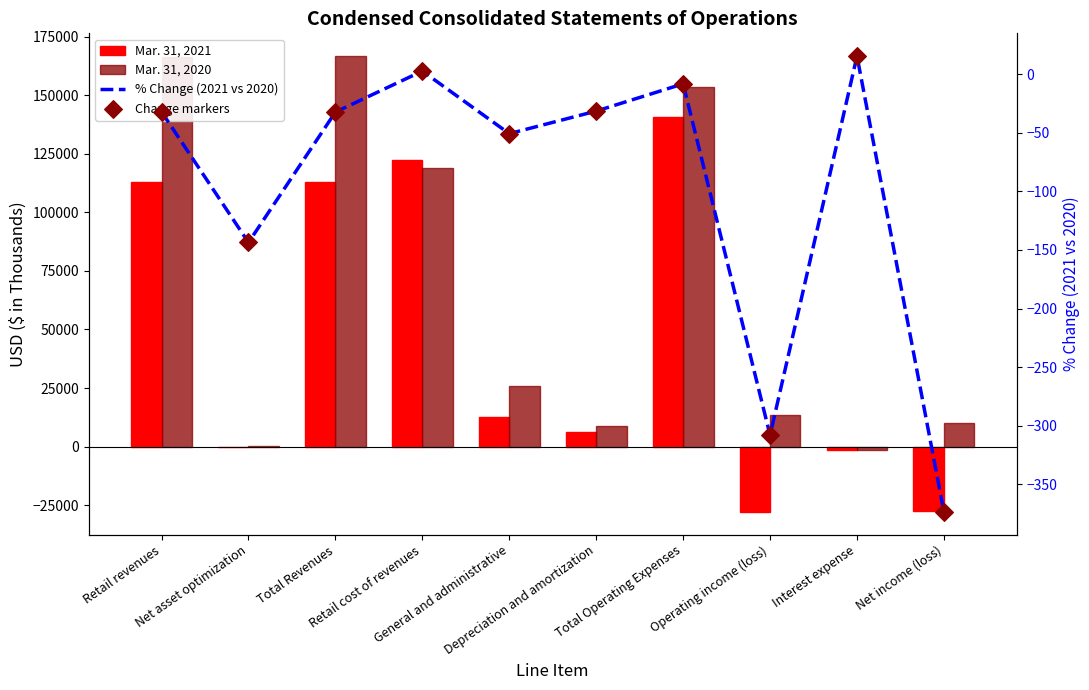

What are all the series names shown in the legend?

Mar. 31, 2021, Mar. 31, 2020, % Change (2021 vs 2020), Change markers